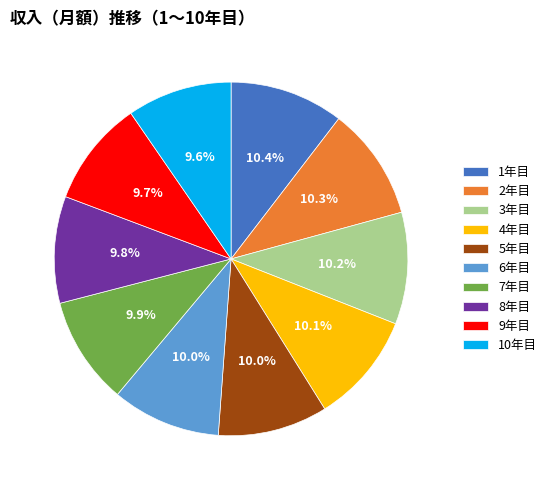

How many slices are in this pie chart?

10